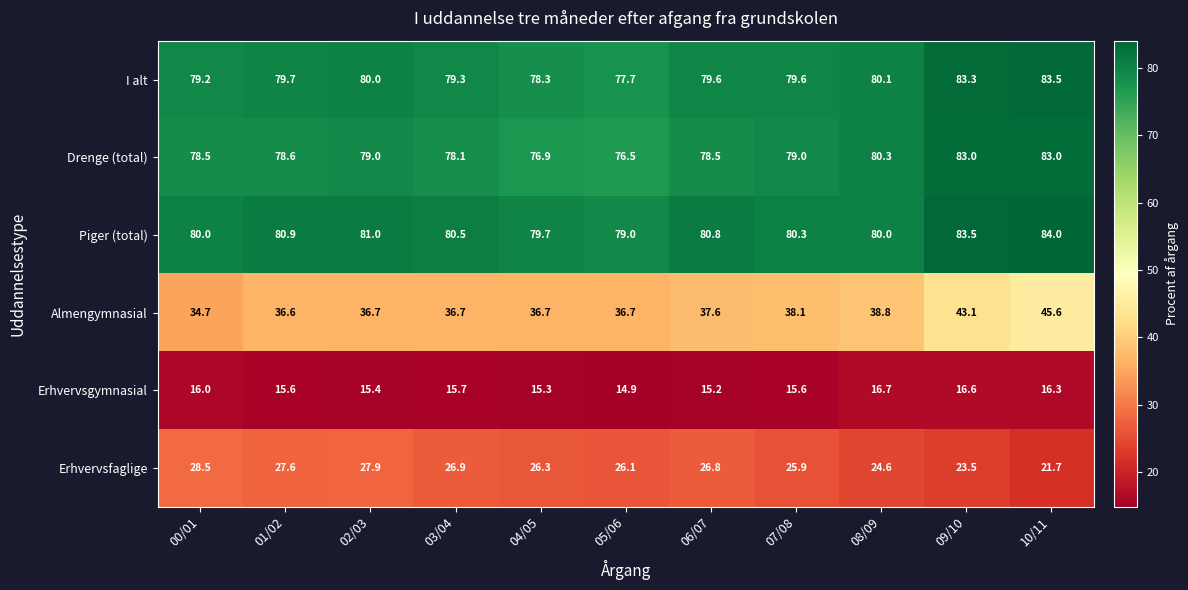

The Piger (total) series shows 121.6 at 10/11. True or false?

False